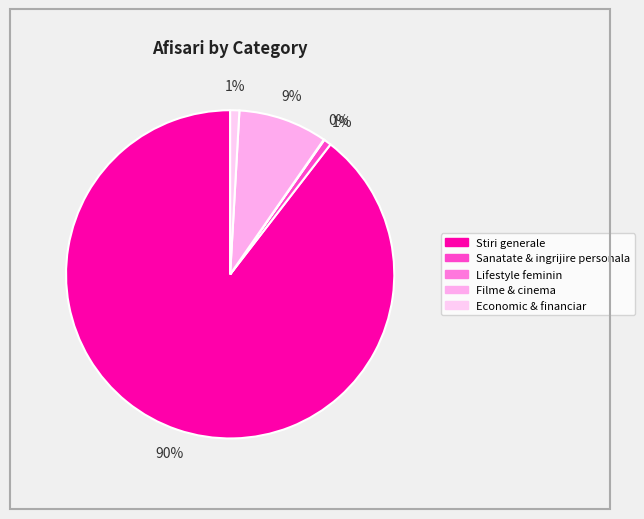

Which category has the smallest portion of the pie?

Lifestyle feminin